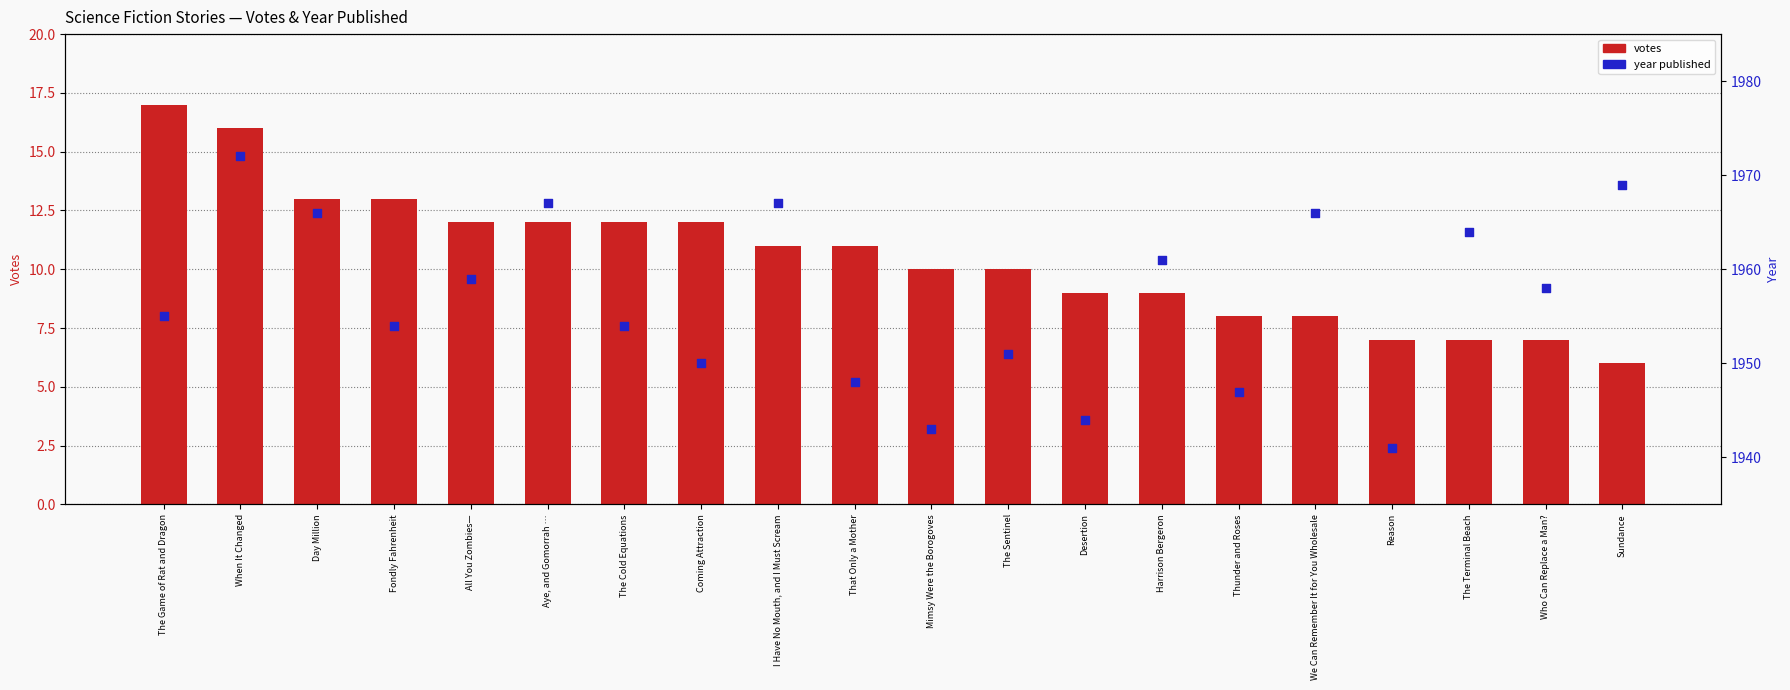

Which series has the largest total across all categories?

year